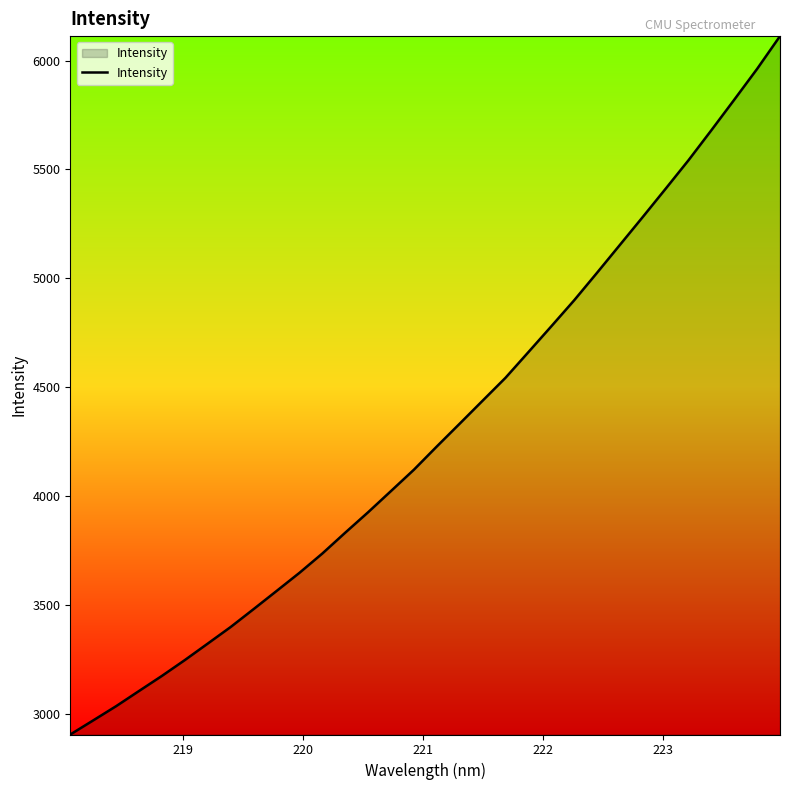

What is the difference between the maximum and minimum values?

3207.9